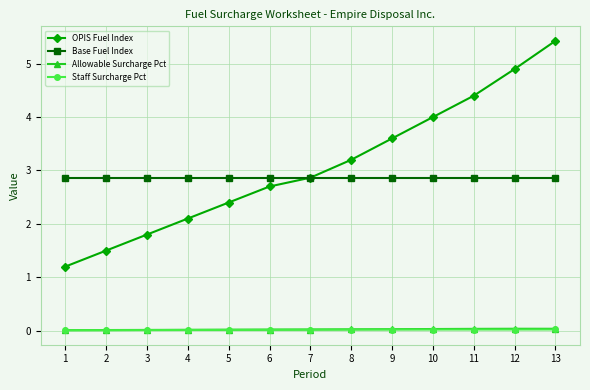

What is the highest value of the Base Fuel Index series?

2.9